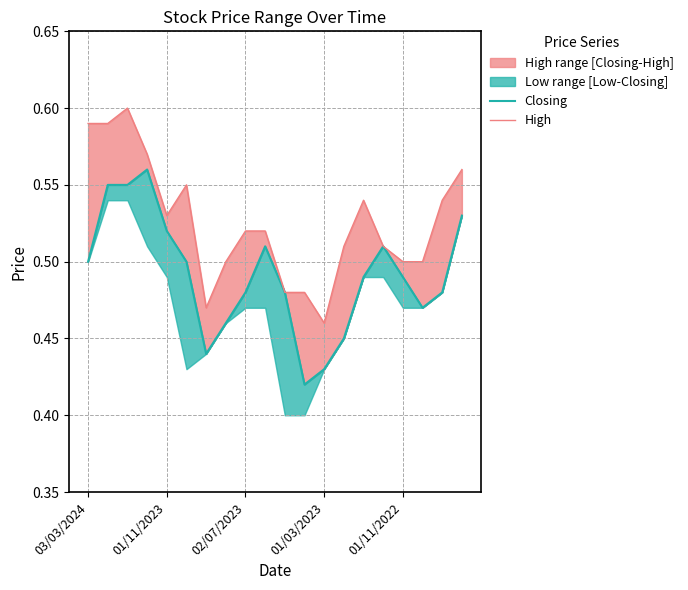

True or false: High and Closing cross at least once.

False